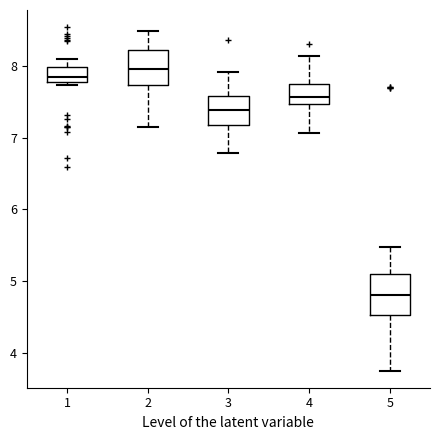

Reading left to right, read every box against the y-axis: the position of its median line, the range the box covers, and the ends of its whiskers. The values are not printed on the chart, so give them approximately, as read against the axis.

1: median 7.8 (inside the box), box 7.8 to 8.0, whiskers 7.7 to 8.1
2: median 8.0, box 7.7 to 8.2, whiskers 7.1 to 8.5
3: median 7.4, box 7.2 to 7.6, whiskers 6.8 to 7.9
4: median 7.6, box 7.5 to 7.7, whiskers 7.1 to 8.1
5: median 4.8, box 4.5 to 5.1, whiskers 3.8 to 5.5